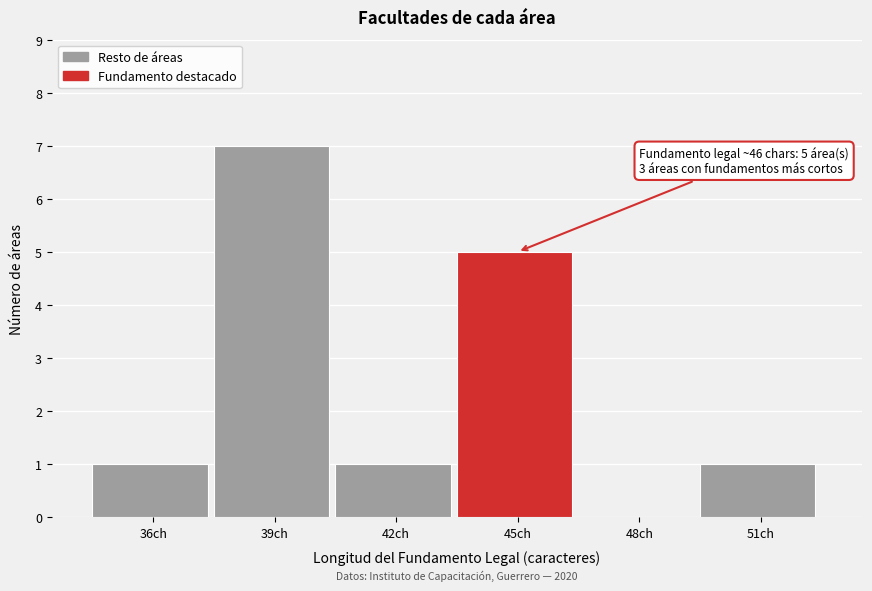

Reading right to left, transcribe all the data shown in this chart.

51ch=1	48ch=0	45ch=5	42ch=1	39ch=7	36ch=1